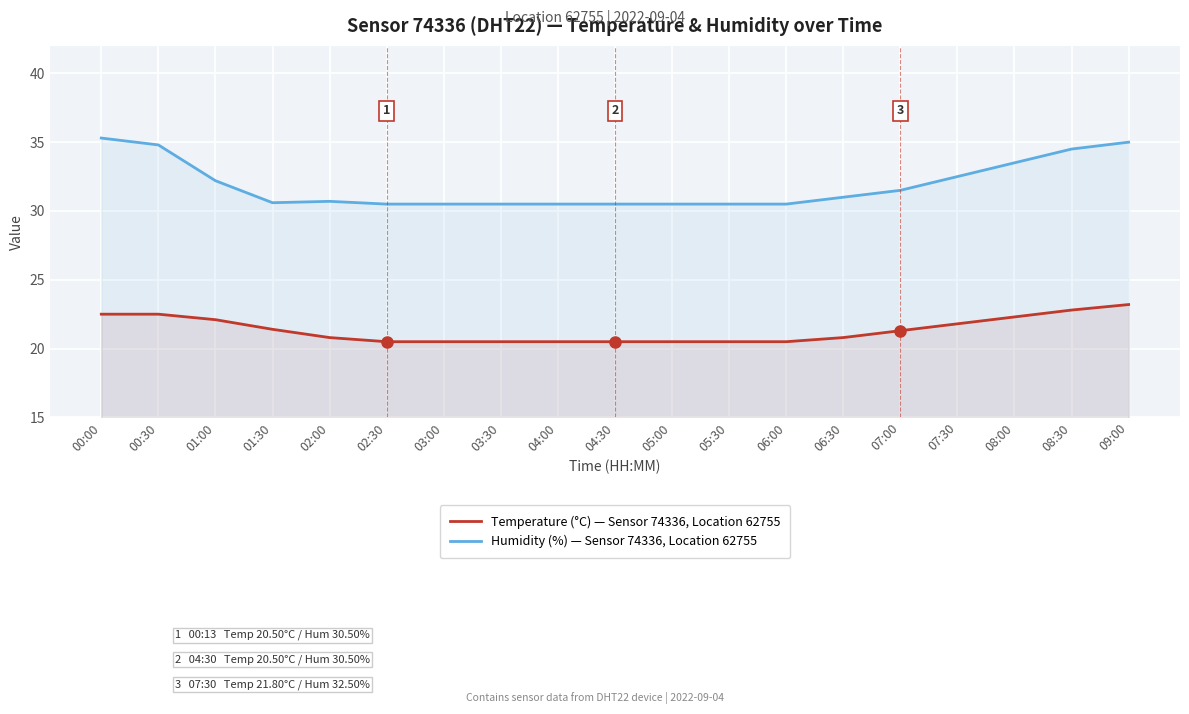

At which category does the chart reach its minimum across all series?

02:30